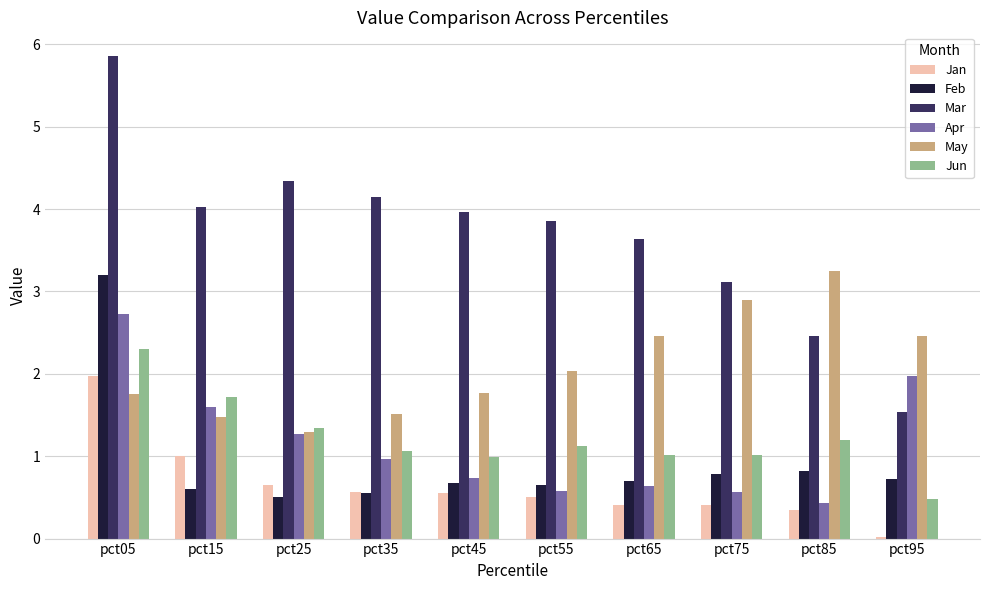

What is the difference between the maximum and minimum values in the Jan series?

2.0